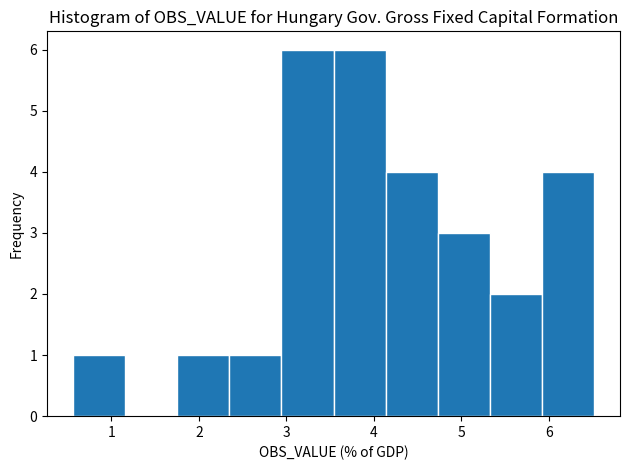

Reading left to right, list every bar in this chart as the range it spans on the x-axis followed by its height. Neither the bar edges nor the heights are printed on the chart, so give them approximately, as read against the axes.

0.6 to 1.2: 1
1.2 to 1.8: 0
1.8 to 2.3: 1
2.3 to 2.9: 1
2.9 to 3.5: 6
3.5 to 4.1: 6
4.1 to 4.7: 4
4.7 to 5.3: 3
5.3 to 5.9: 2
5.9 to 6.5: 4